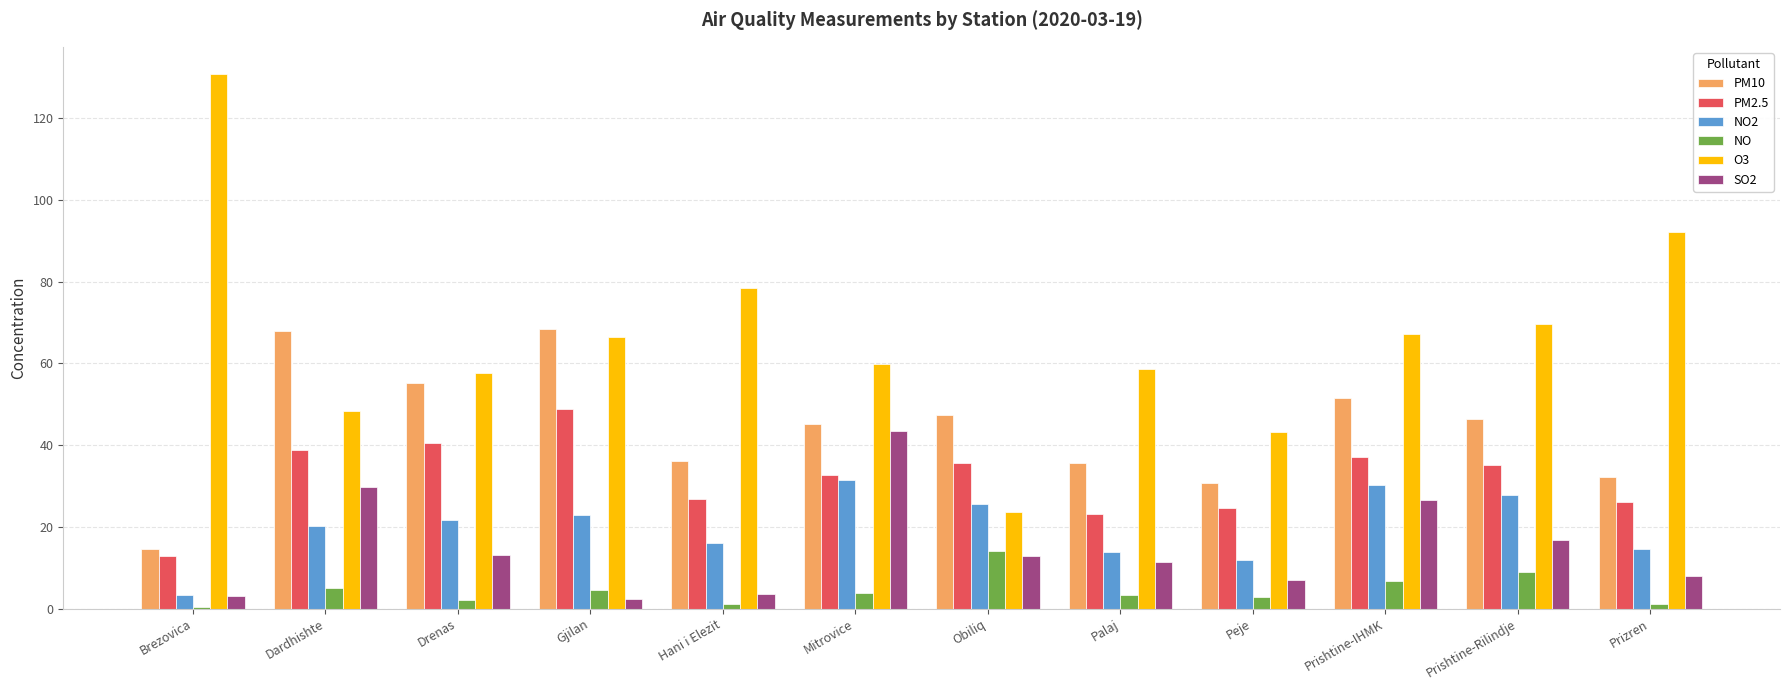

The value of PM10 at Drenas is 26.1. True or false?

False